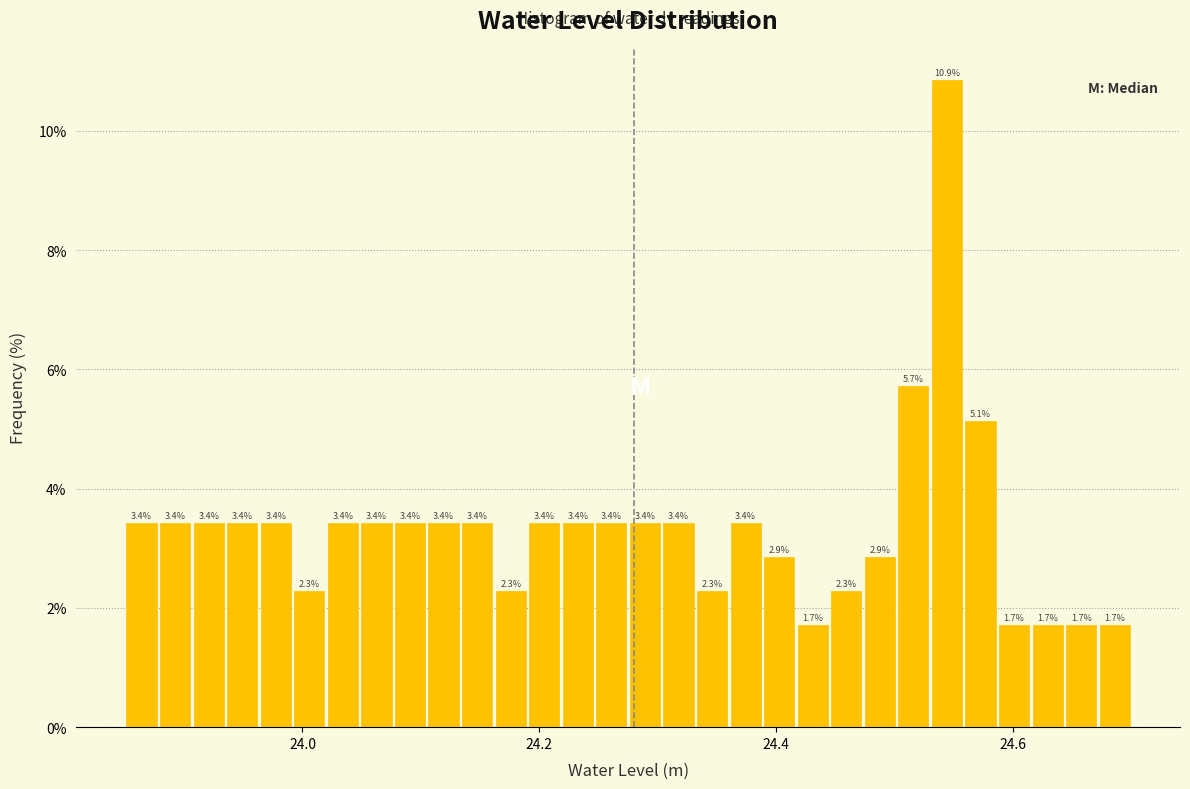

Read against the x-axis, roughly where is the centre of the tallest bar?

24.54